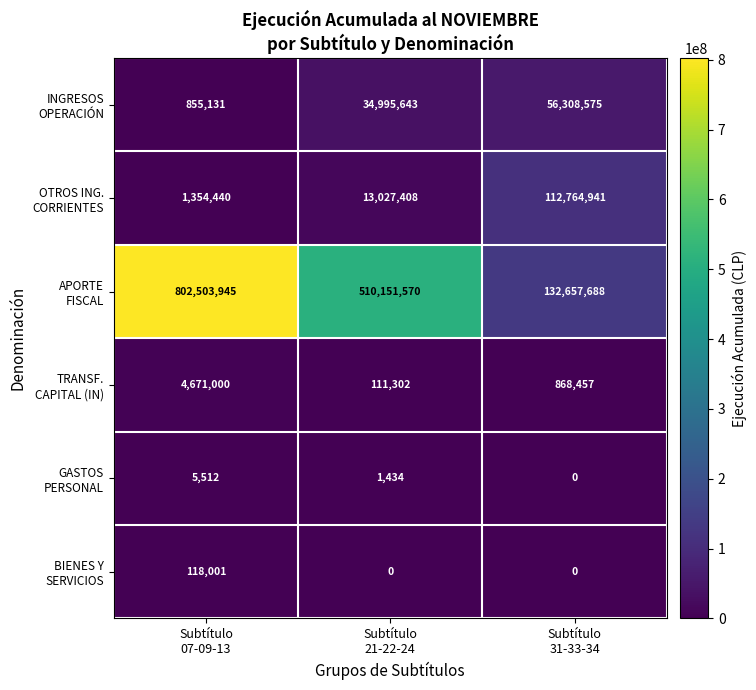

How many data points does each series have?

3